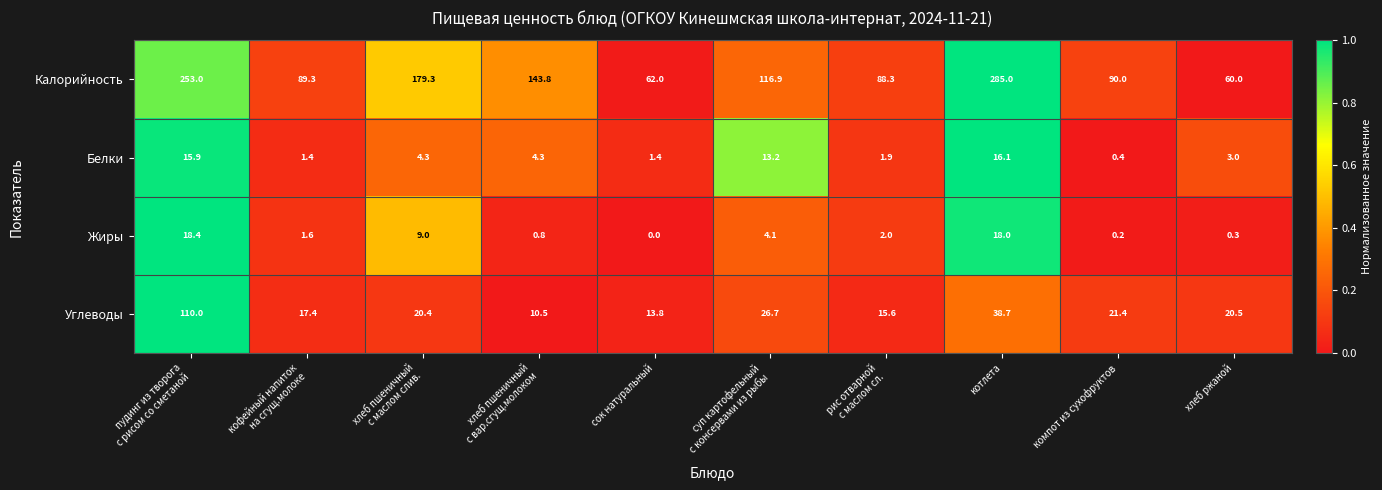

True or false: Жиры has a value of 0.5 at хлеб ржаной.

False